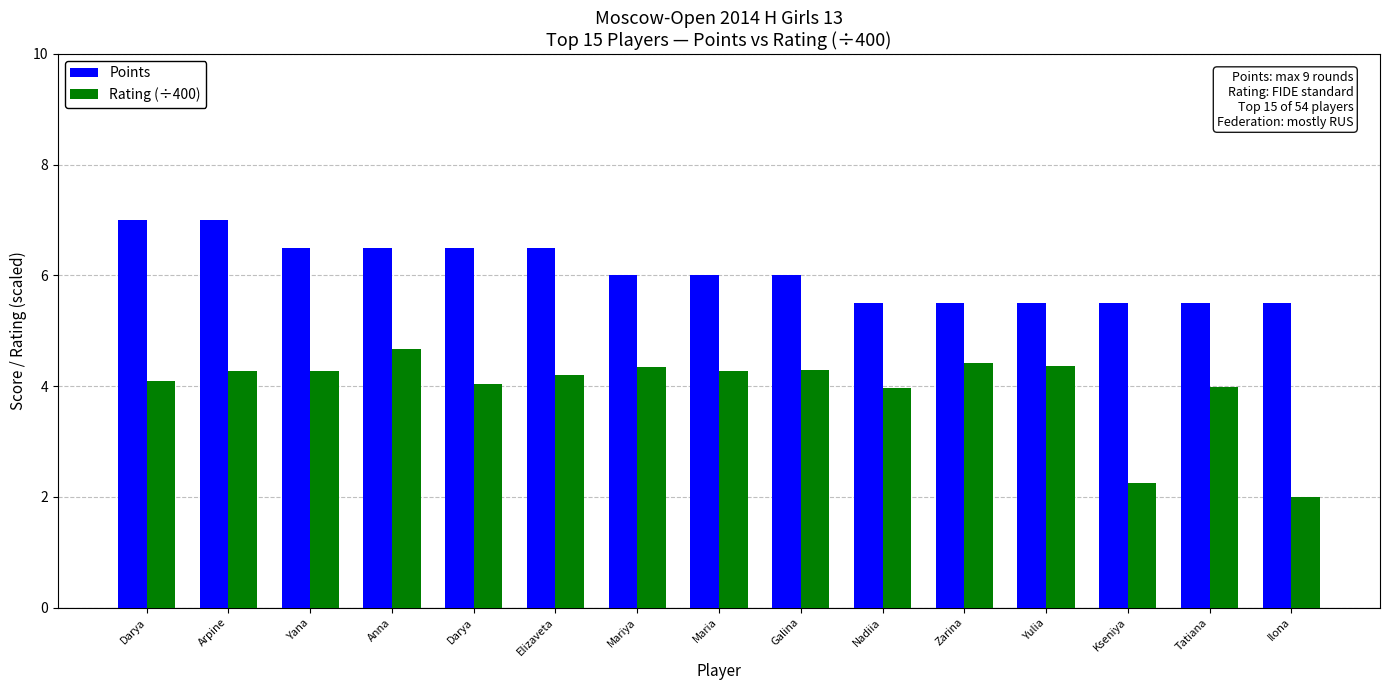

What are all the series names shown in the legend?

Points, Rating (÷400)